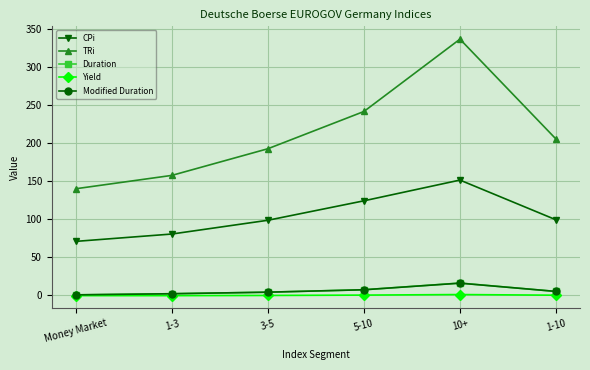

At which category does TRi reach its first local peak?

10+